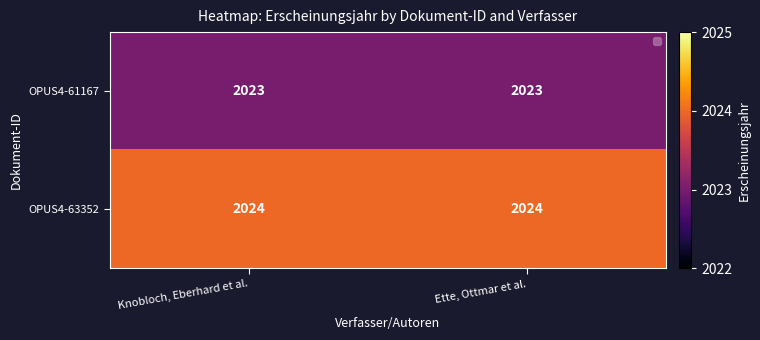

Rank the series at Knobloch, Eberhard et al. from highest to lowest value.

OPUS4-63352, OPUS4-61167